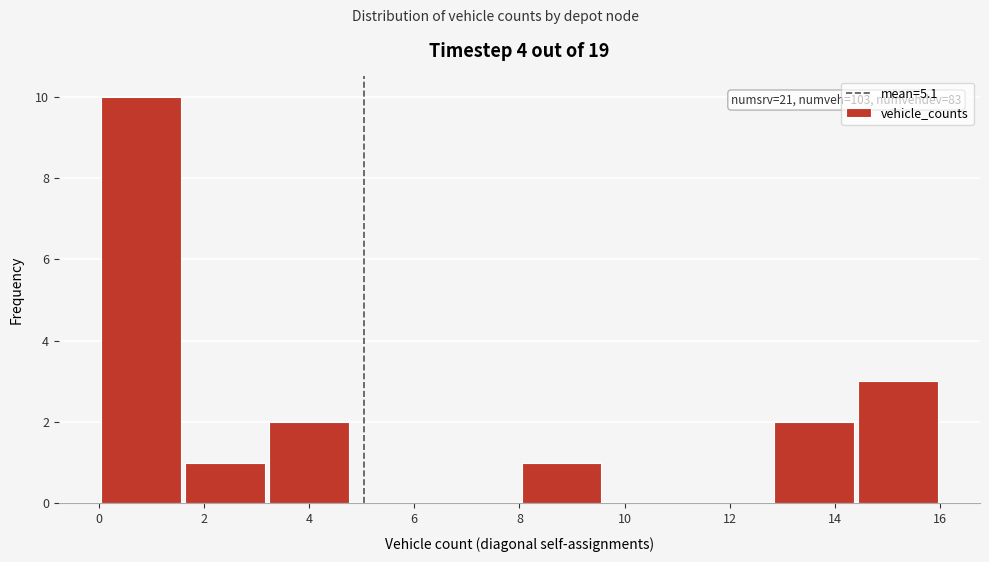

Over which range of the x-axis is the bar tallest?

0.0 to 1.6